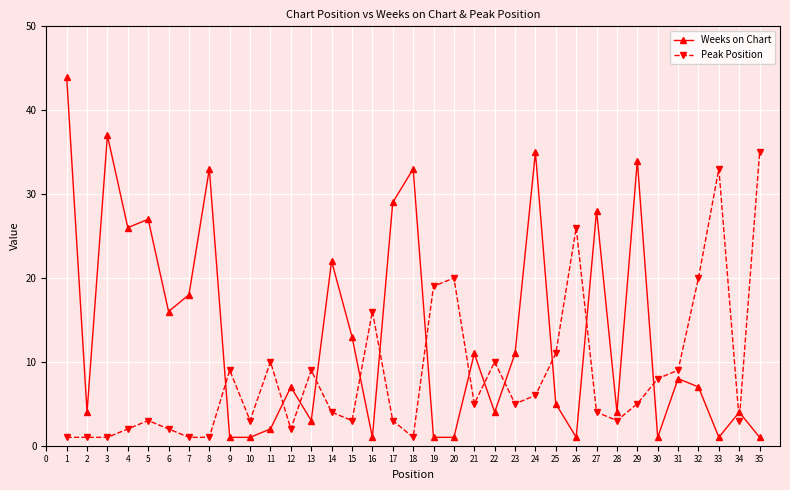

Between 15 and 24, which series saw the biggest shift?

Weeks on Chart